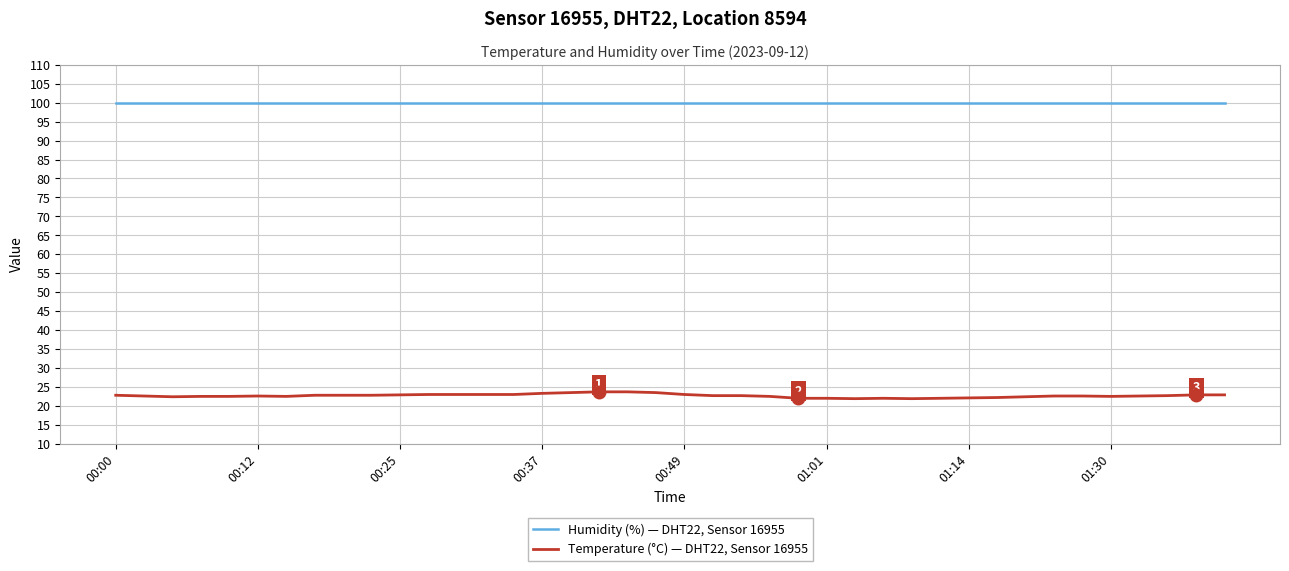

What is the highest value of the Temperature (°C) — DHT22, Sensor 16955 series?

23.7